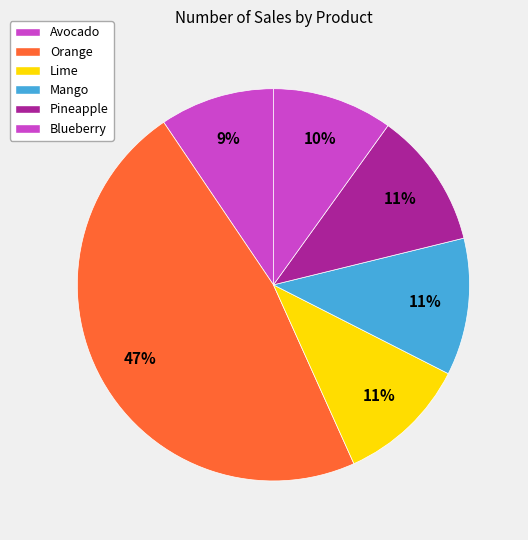

What percentage is the Orange slice, to the nearest percent?

47%